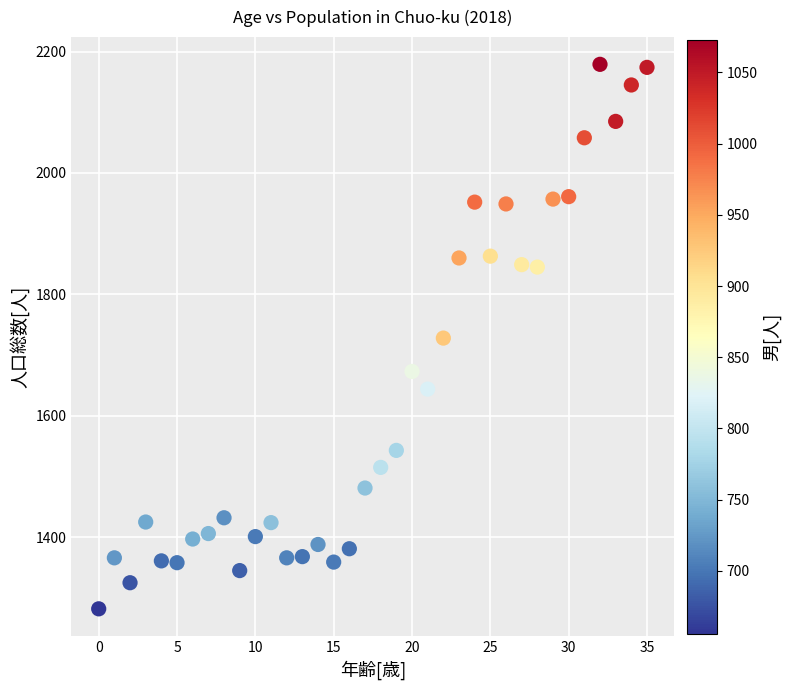

What is the range of Y values (max minus min)?

897